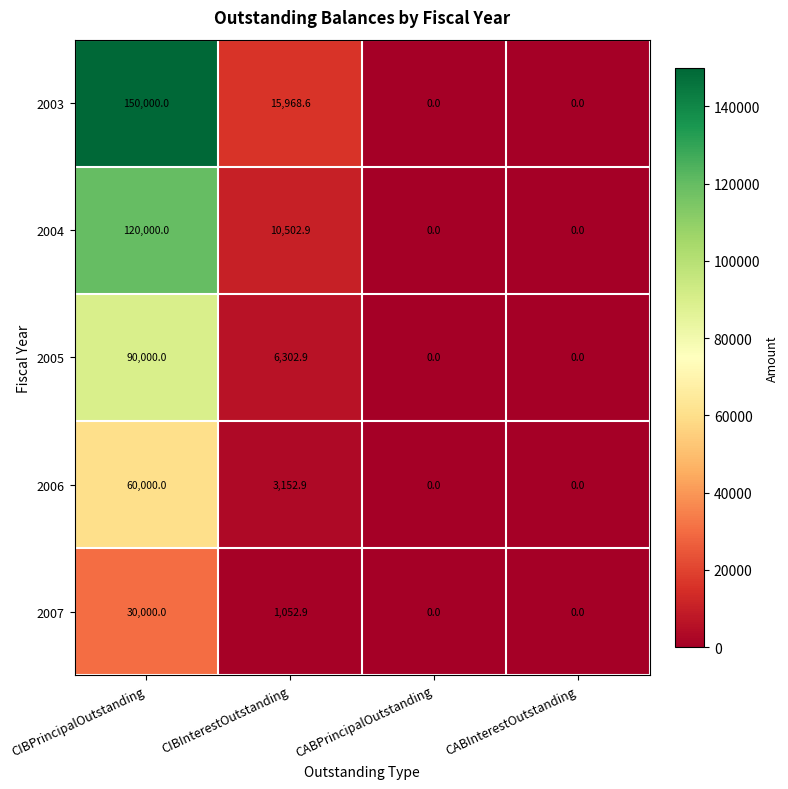

The value of 2005 at CIBInterestOutstanding is 6302.9. True or false?

True